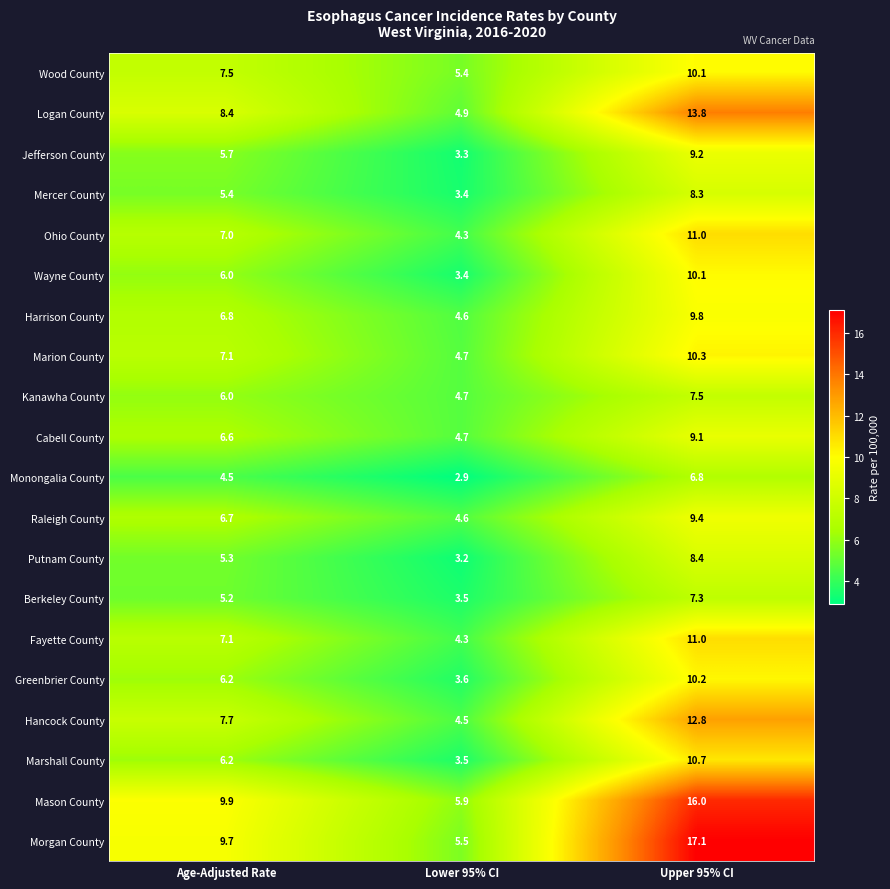

Which series changed the most between Lower 95% CI and Upper 95% CI?

Morgan County